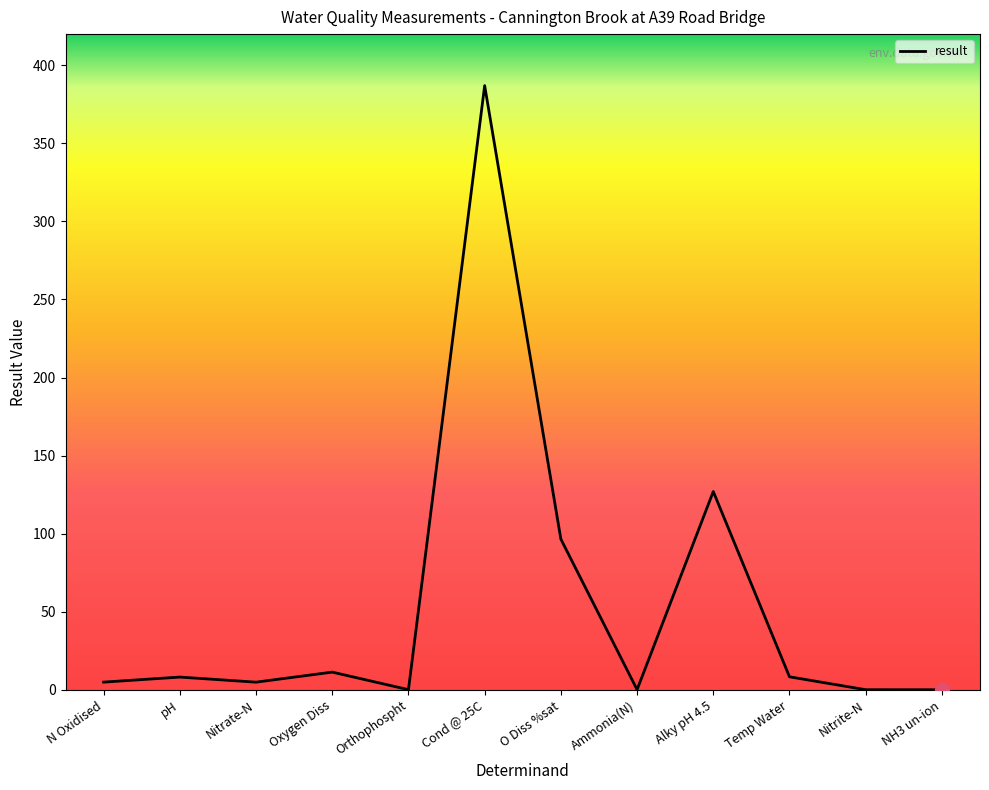

Which category has the highest value across all series?

Cond @ 25C